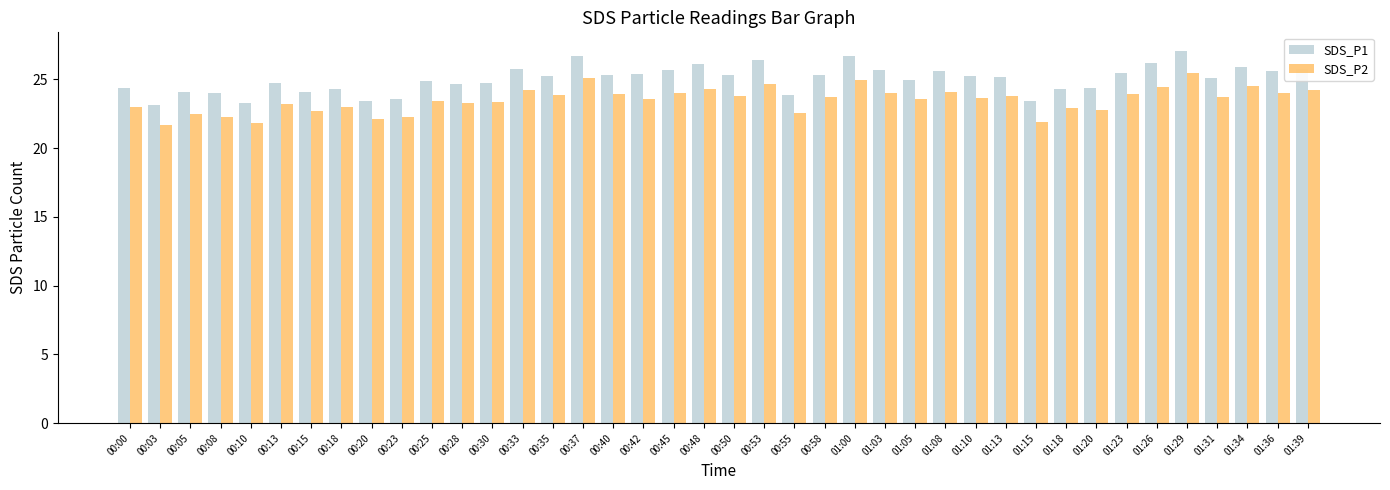

What is the total value across all series at 01:20?

47.2